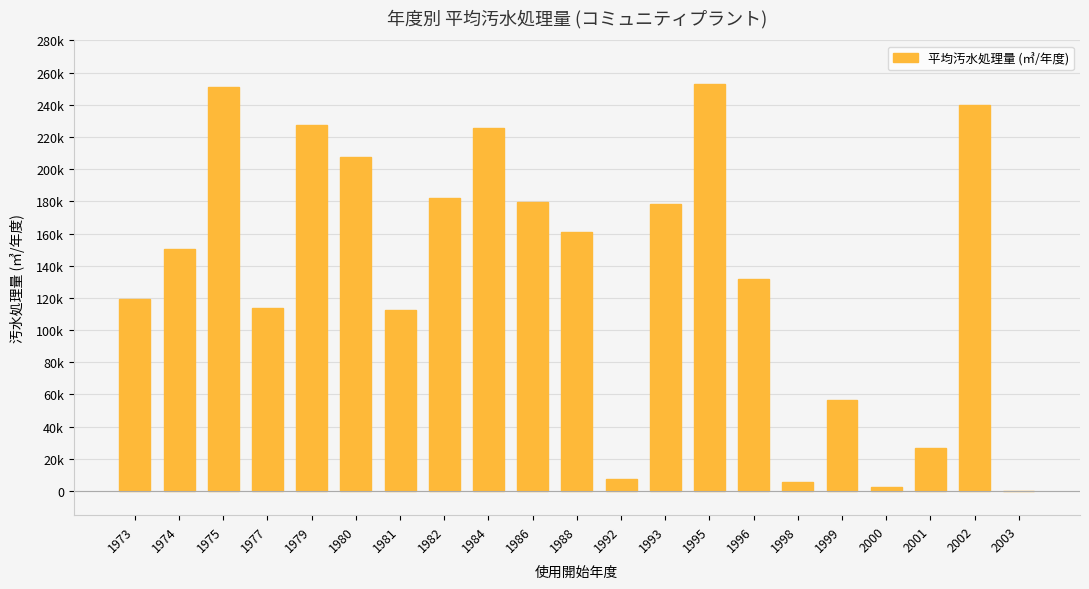

List the labels in order of value, smallest first.

2003, 2000, 1998, 1992, 2001, 1999, 1981, 1977, 1973, 1996, 1974, 1988, 1993, 1986, 1982, 1980, 1984, 1979, 2002, 1975, 1995